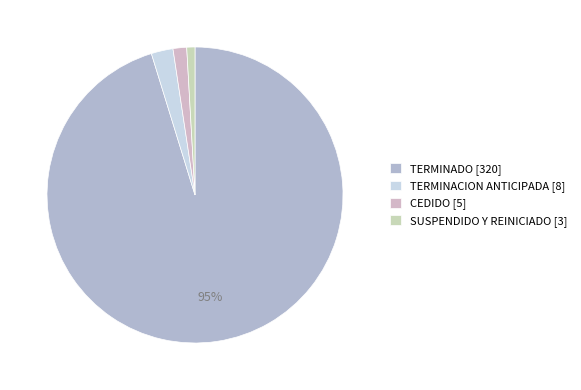

What is the change in value from TERMINADO to CEDIDO?

-315